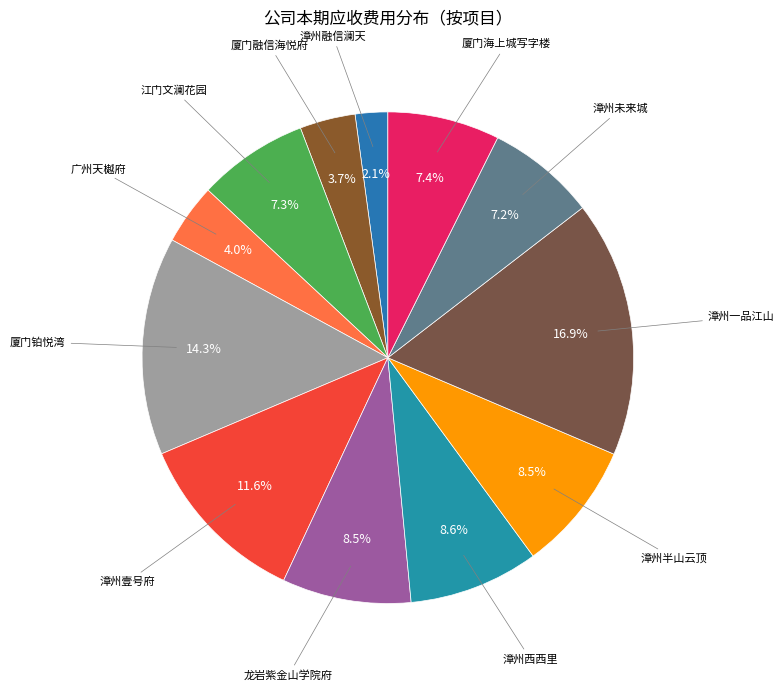

Rank the categories by value from lowest to highest.

漳州融信澜天, 厦门融信海悦府, 广州天樾府, 漳州未来城, 江门文澜花园, 厦门海上城写字楼, 龙岩紫金山学院府, 漳州半山云顶, 漳州西西里, 漳州壹号府, 厦门铂悦湾, 漳州一品江山